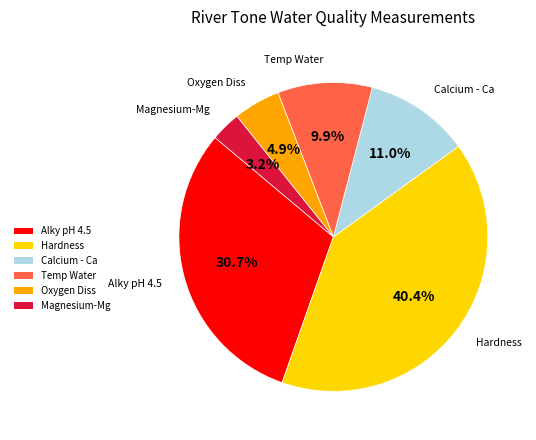

How many slices are in this pie chart?

6